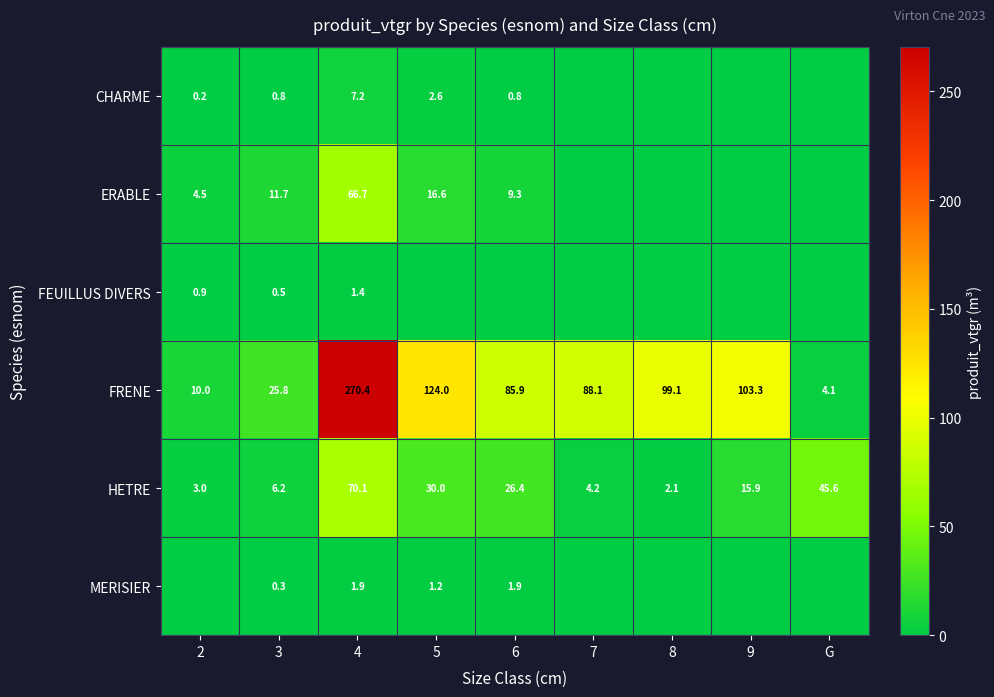

Where is HETRE nearest to the value 36?

5